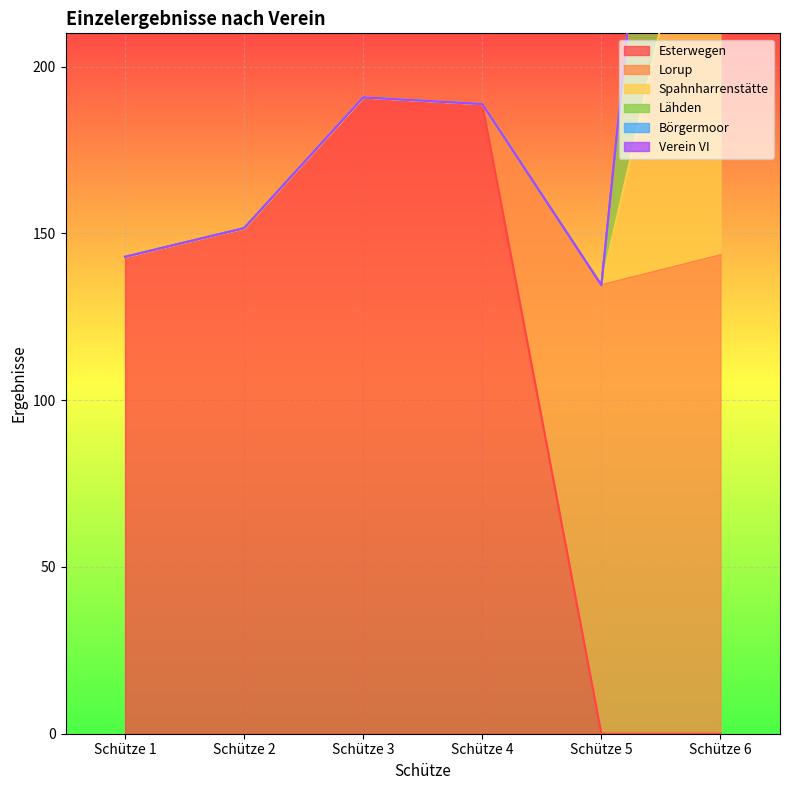

True or false: Esterwegen has a value of 0.0 at Schütze 6.

True